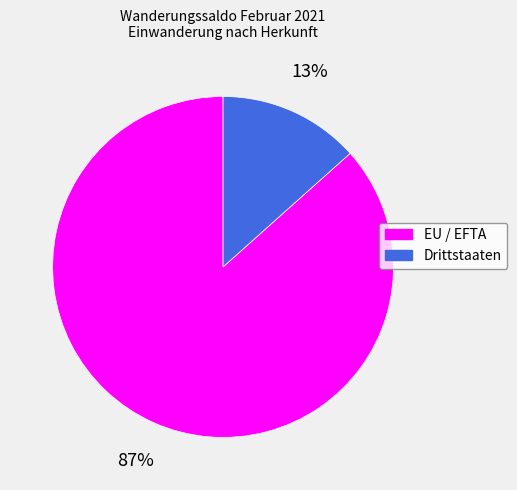

Combined, do EU / EFTA and Drittstaaten account for over 50%?

Yes